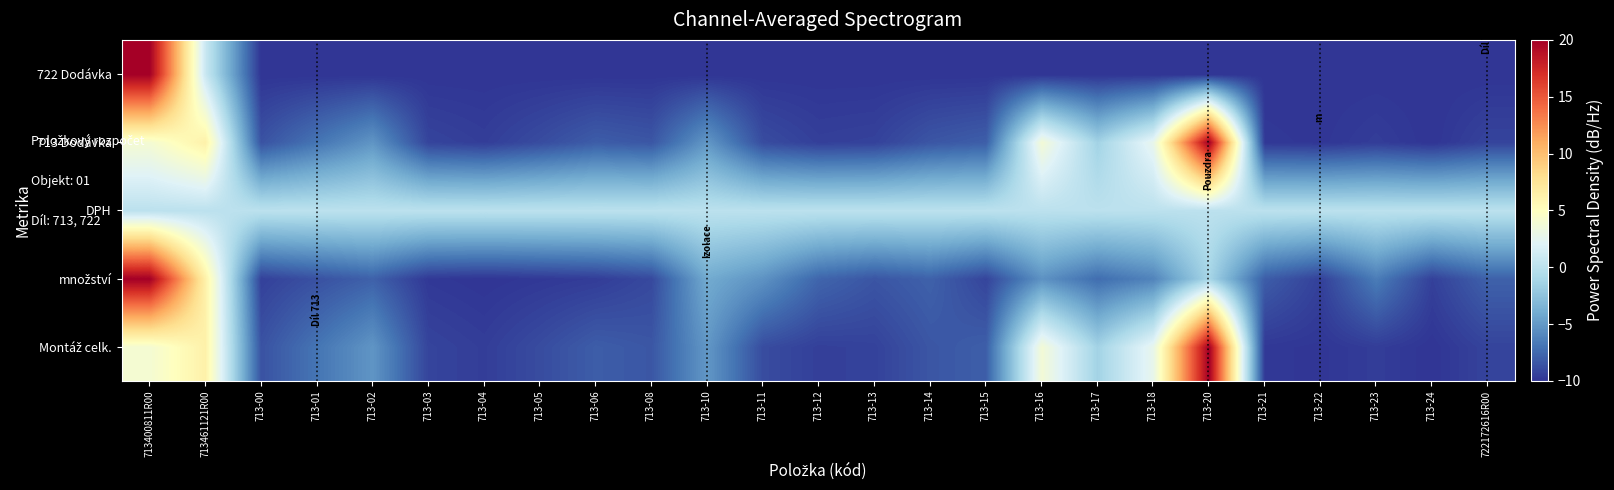

Which has a higher value, 713-21 or 713-04?

713-04